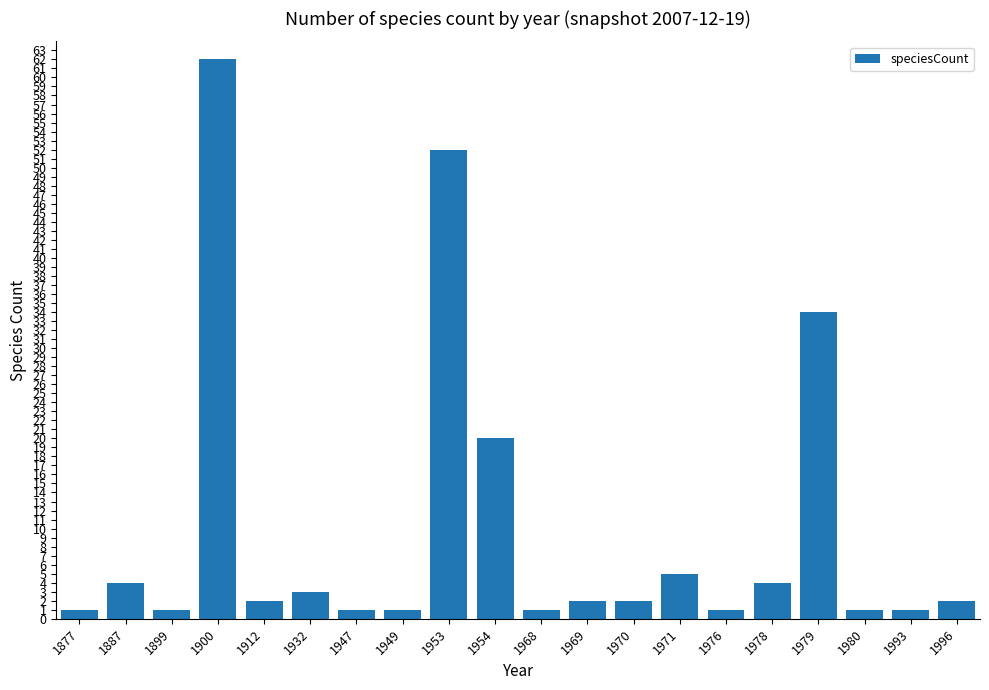

True or false: the data shows 20 at 1954.

True